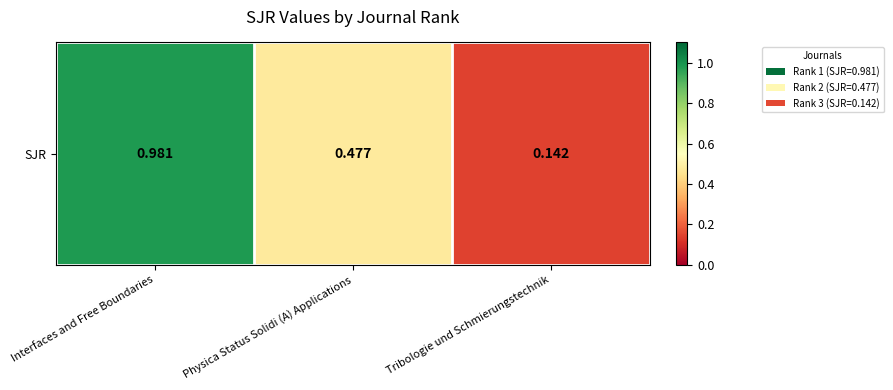

At which label is the value closest to 0?

Tribologie und Schmierungstechnik